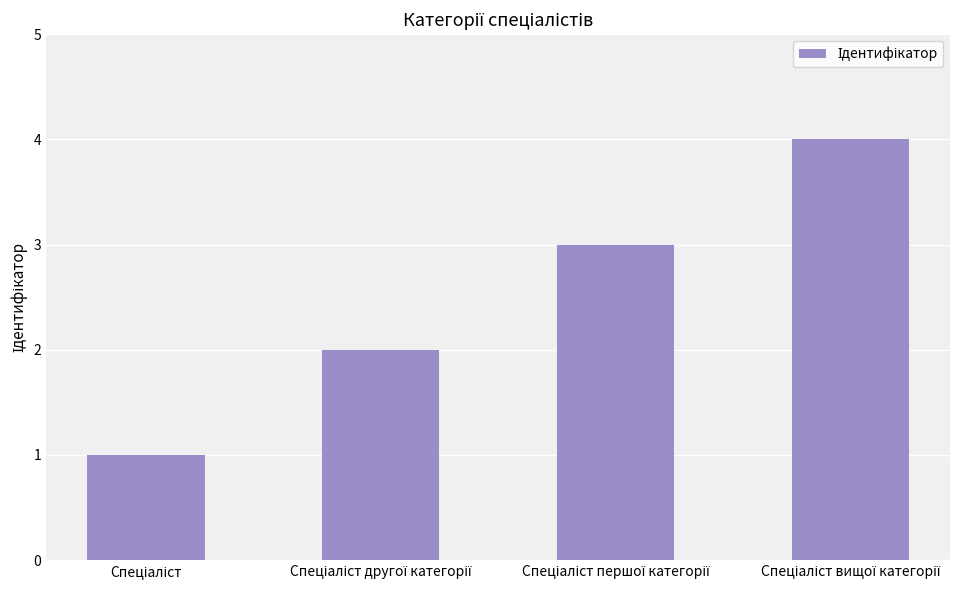

What is the maximum value shown in the chart?

4